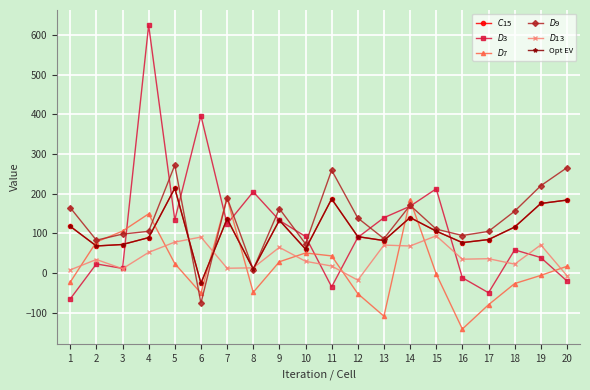

Is this an area chart (filled region under the line)?

No